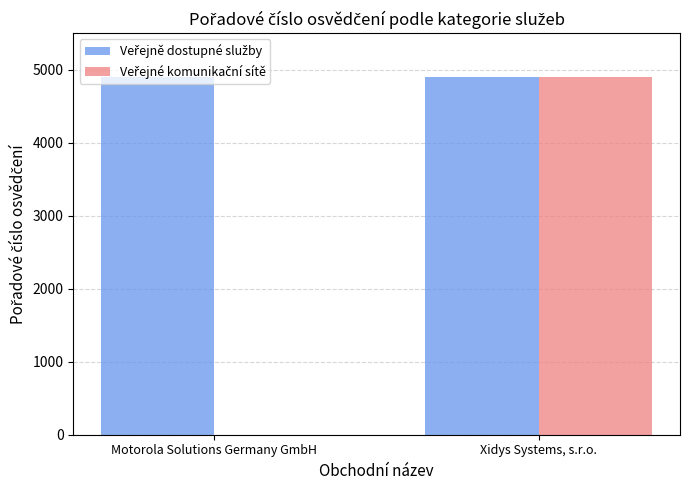

What is the total value across all series at Xidys Systems, s.r.o.?

9788